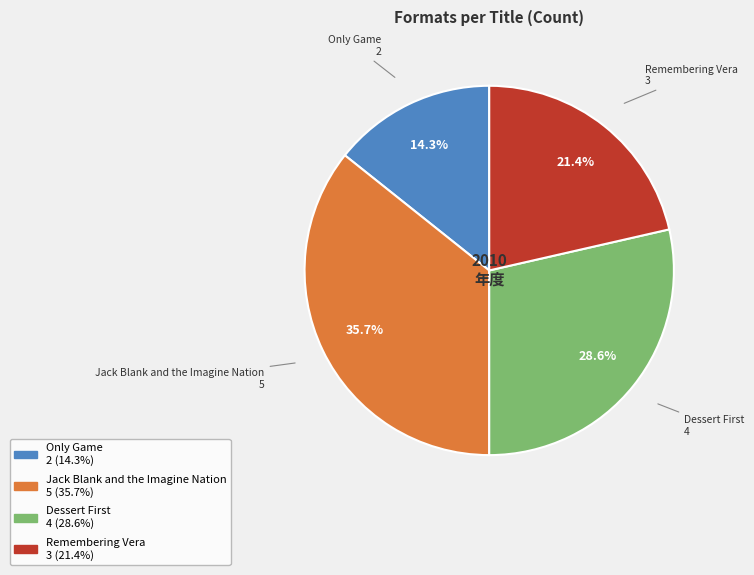

How much of the chart is everything except Jack Blank and the Imagine Nation?

64.3%